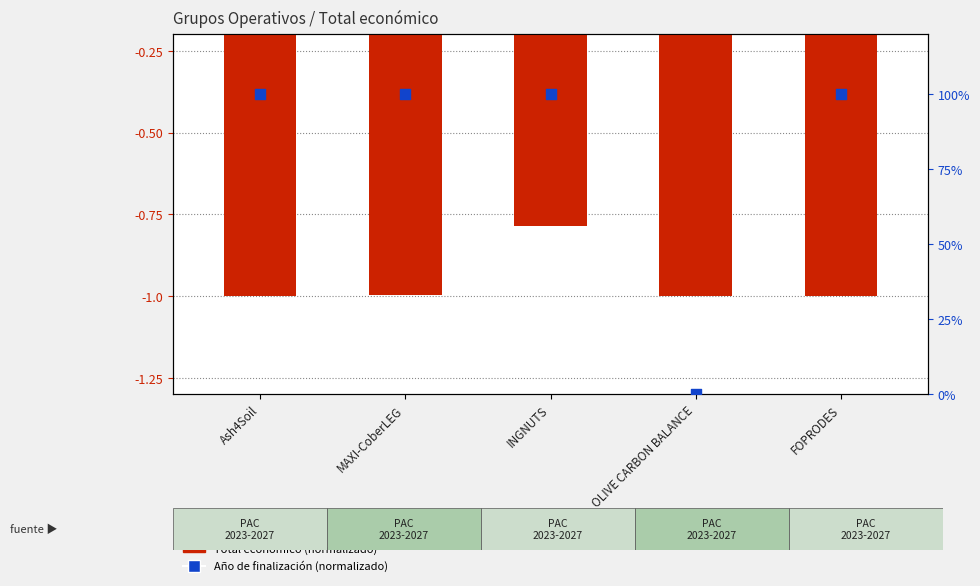

Is the value of Año de finalización (normalizado) at INGNUTS greater than the value of Total económico (normalizado) at OLIVE CARBON BALANCE?

Yes